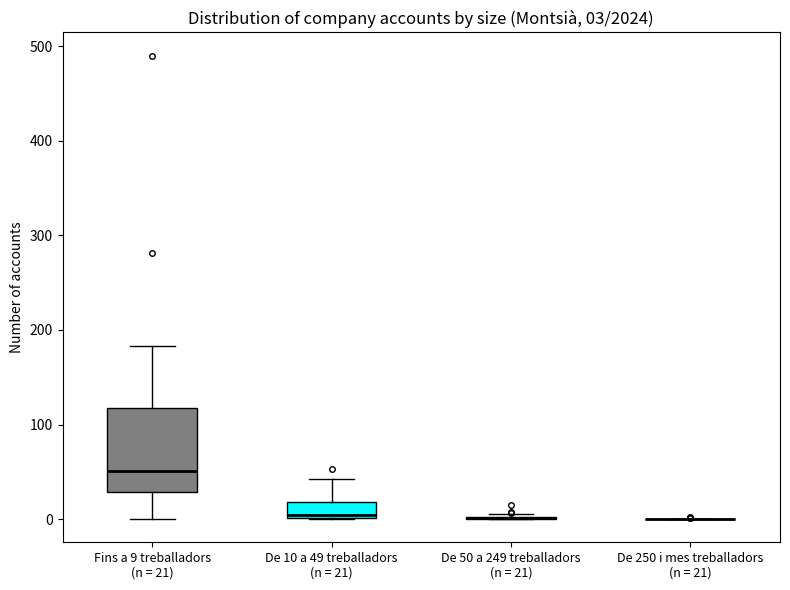

Comparing the boxes themselves (not the whiskers), which one is the tallest?

Fins a 9 treballadors (n = 21)